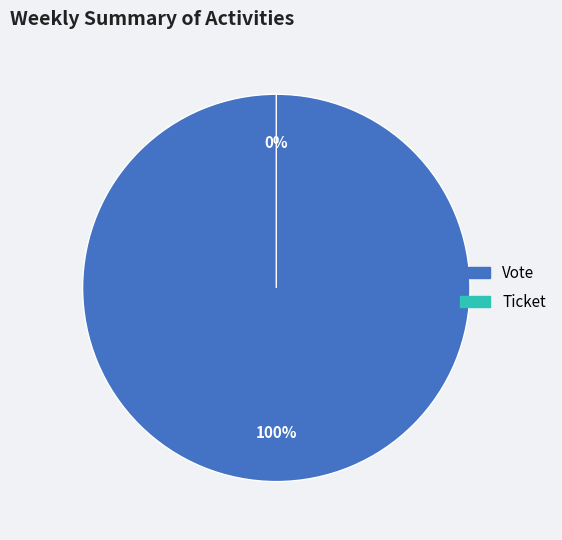

Which category has the smallest portion of the pie?

Ticket